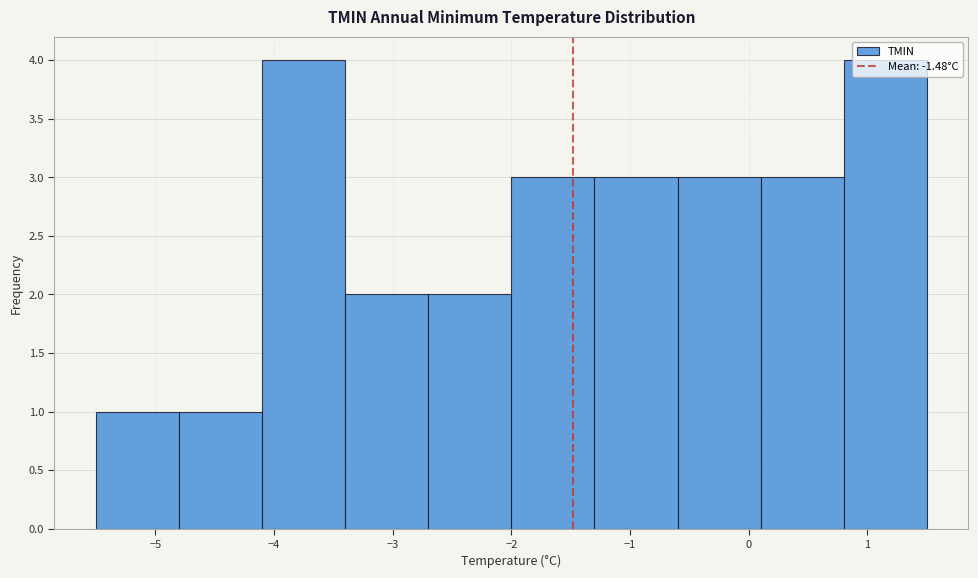

Reading left to right, transcribe this chart: for each bar, give the range it covers on the x-axis and its height. The values are not printed on the chart, so give them approximately, as read against the axis.

-5.5 to -4.8: 1
-4.8 to -4.1: 1
-4.1 to -3.4: 4
-3.4 to -2.7: 2
-2.7 to -2.0: 2
-2.0 to -1.3: 3
-1.3 to -0.6: 3
-0.6 to 0.1: 3
0.1 to 0.8: 3
0.8 to 1.5: 4